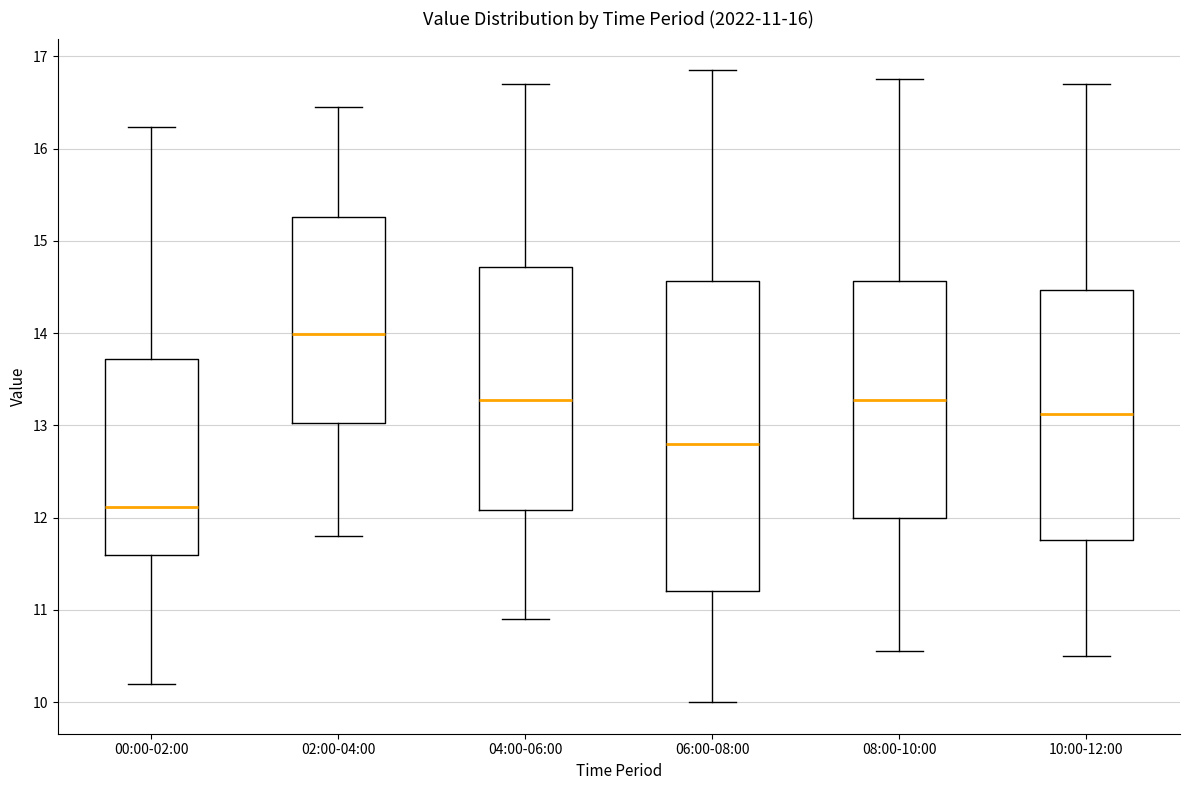

Which box is the tallest, from its lower edge to its upper edge?

06:00-08:00